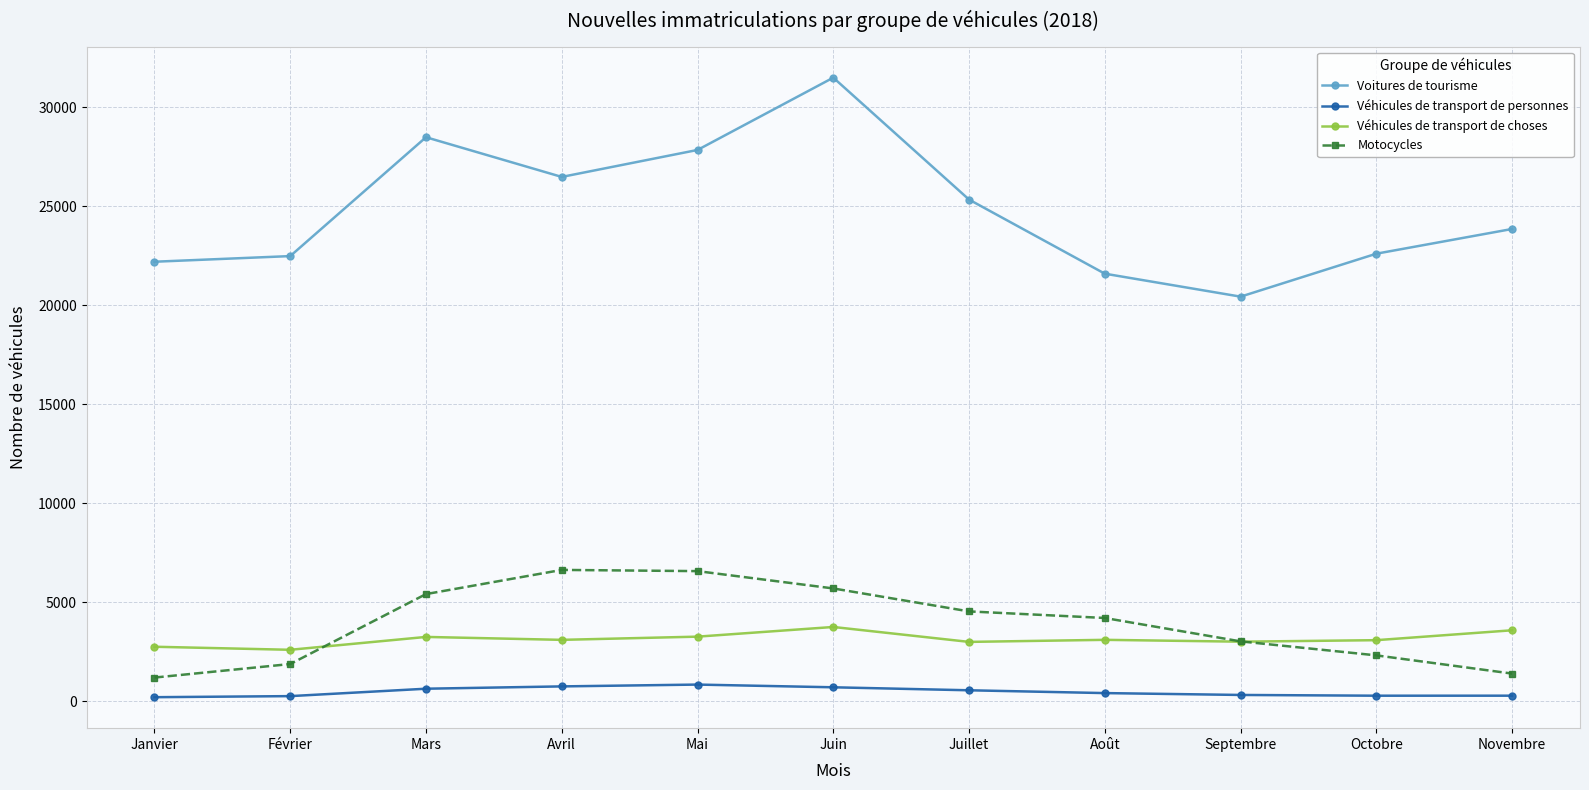

What is the sum of all Voitures de tourisme values?

272901